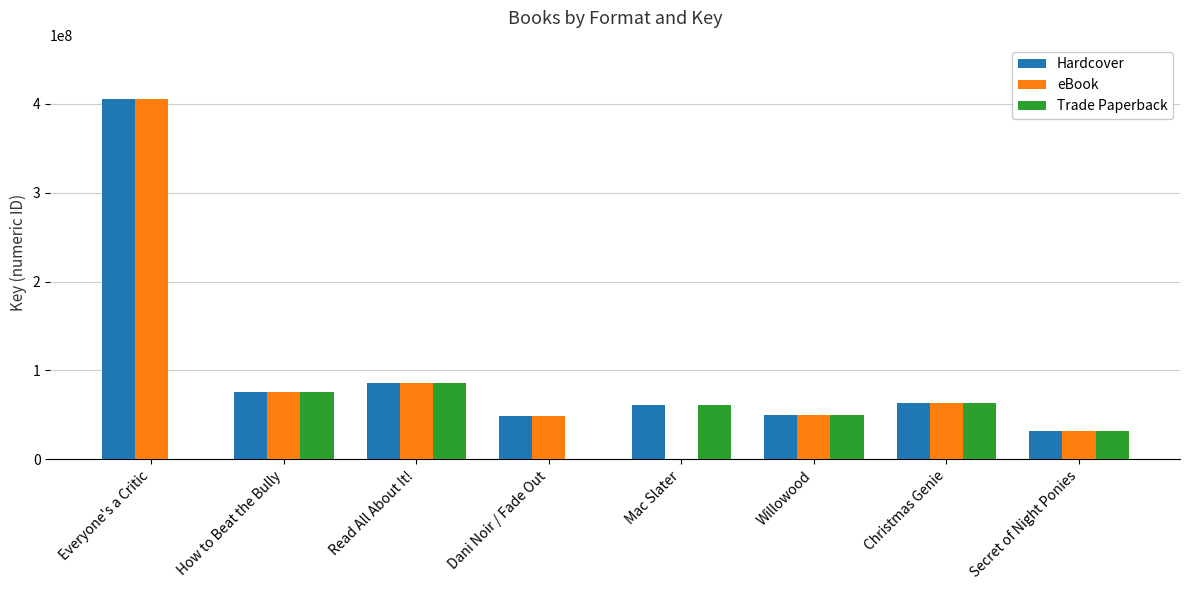

What is the label of the 1st bar from the left?

Everyone's a Critic